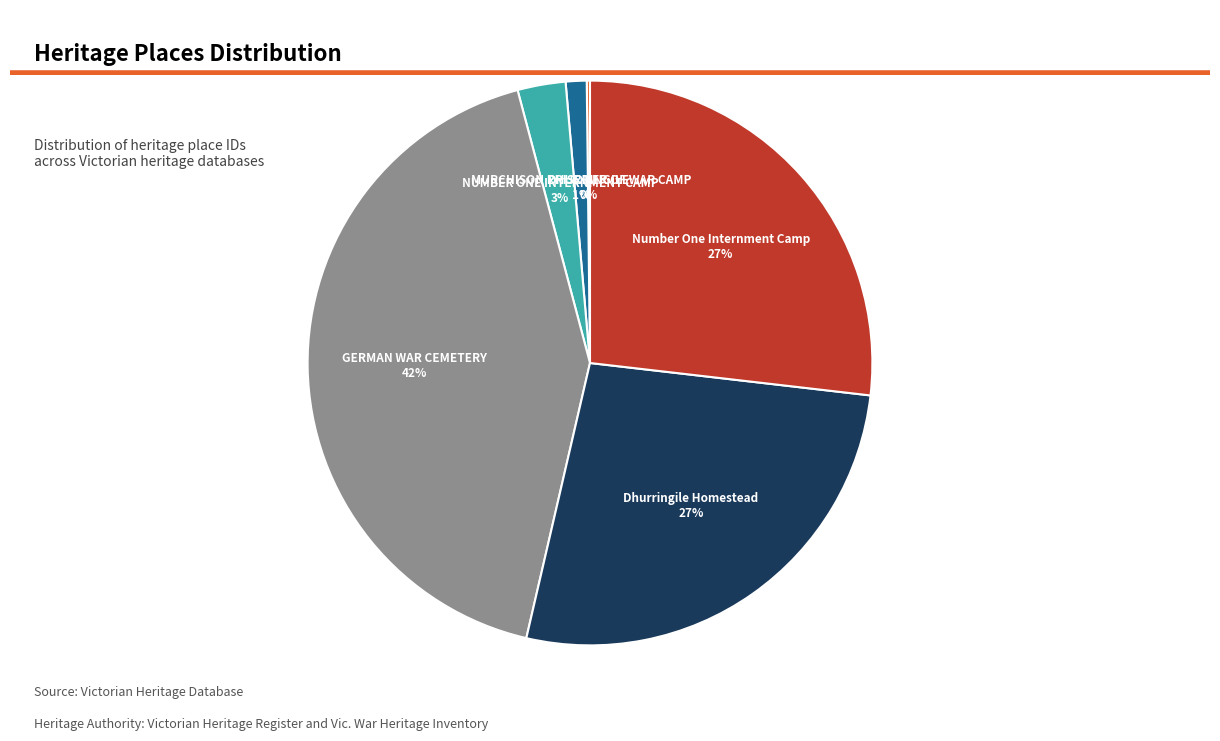

To the nearest percent, what is the difference between the largest and smallest slice percentages?

42%